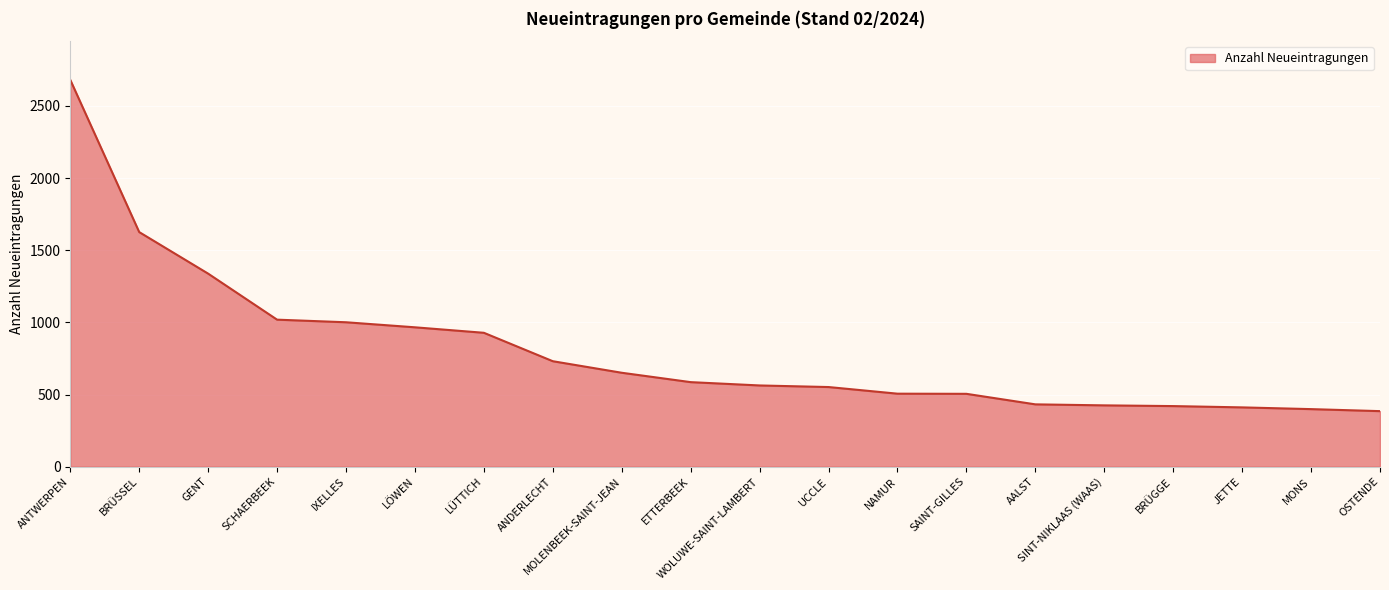

What position from the left is MONS?

19